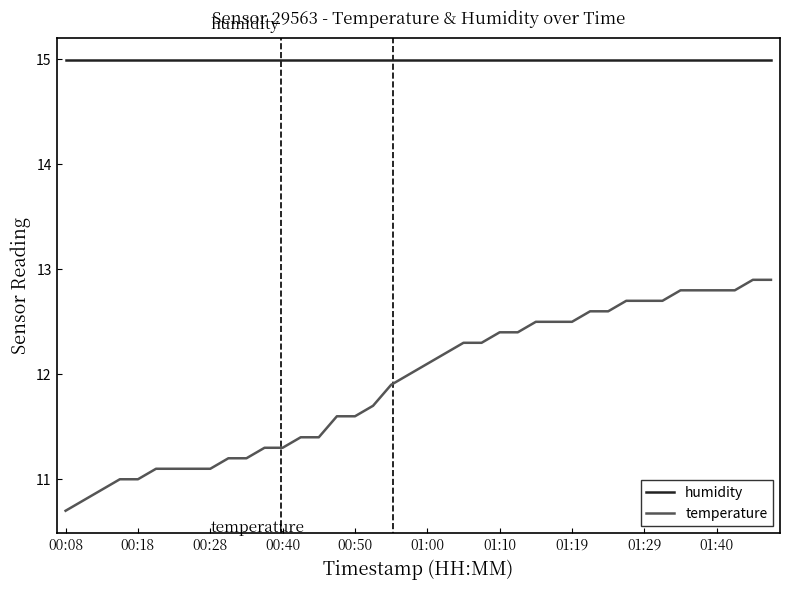

What is the smallest value displayed?

10.7